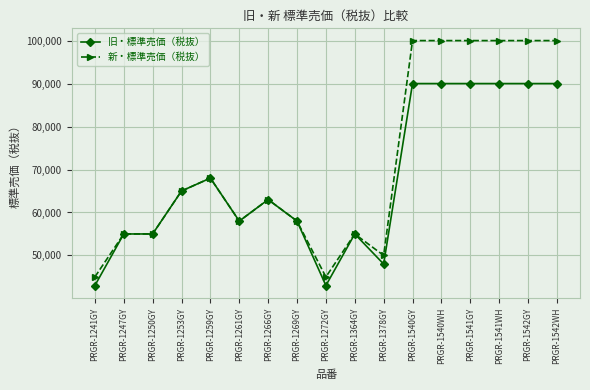

How many data points in 新・標準売価（税抜） are less than 63000?

8